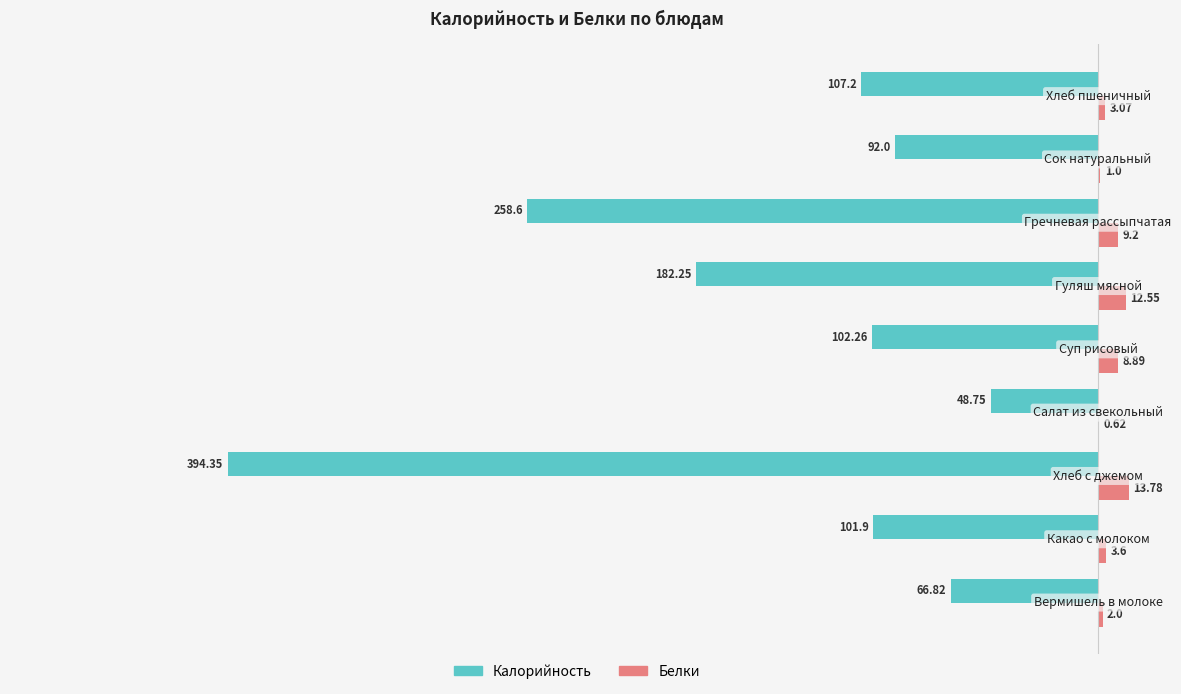

What is the sum of all Калорийность values?

-1354.1